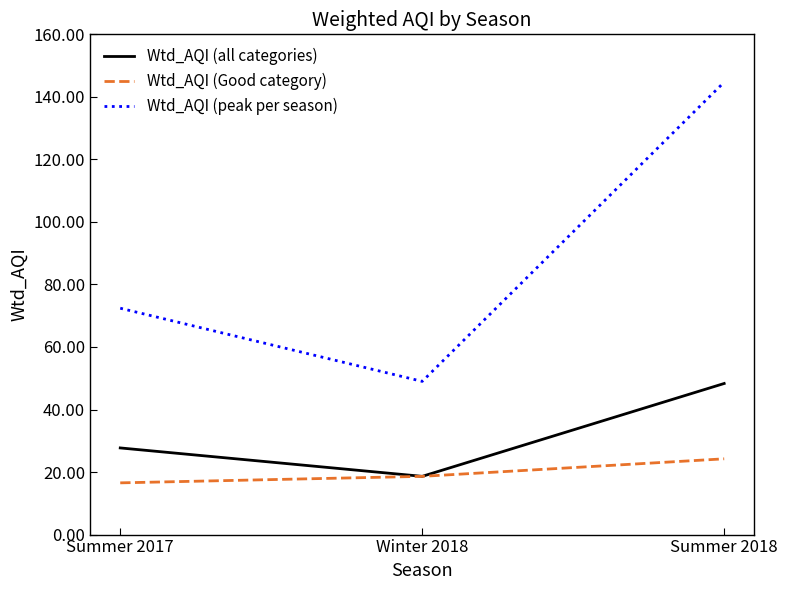

How many lines are shown in the chart?

3